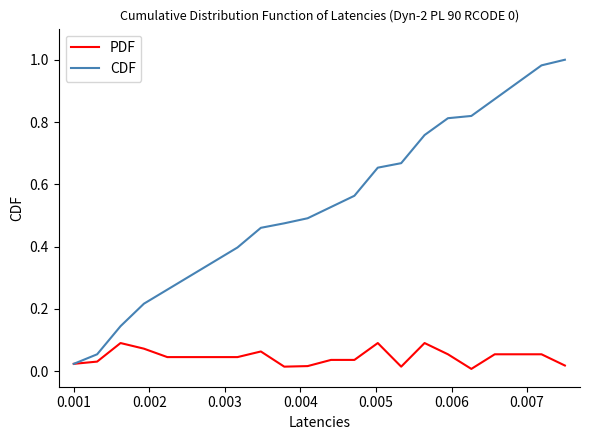

Which series has the largest range (max minus min)?

CDF